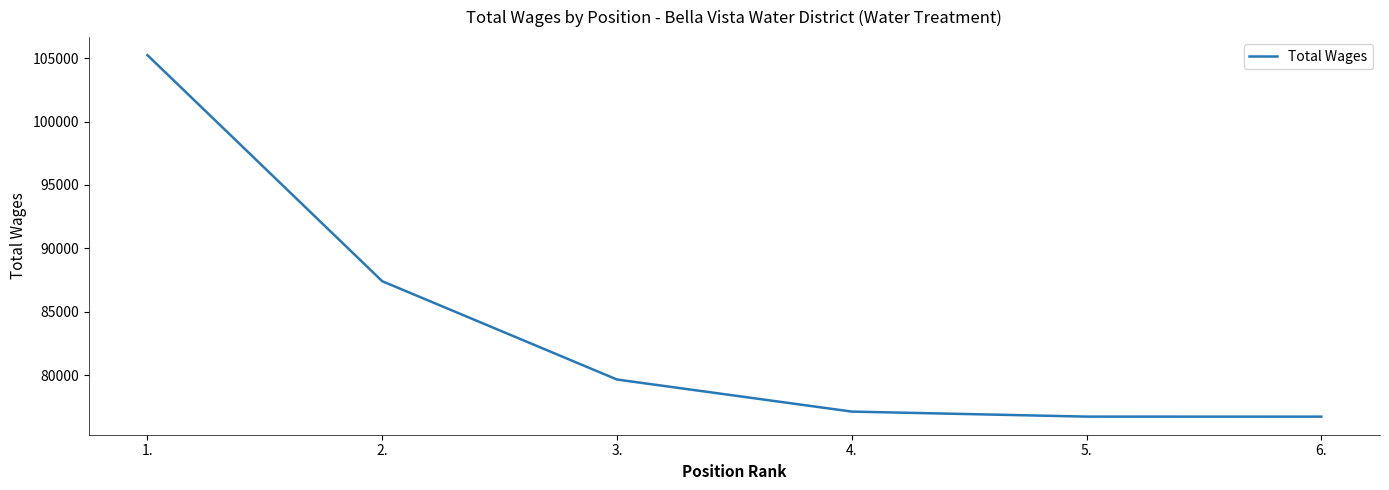

Is it true that the value at 1. is 105226?

True